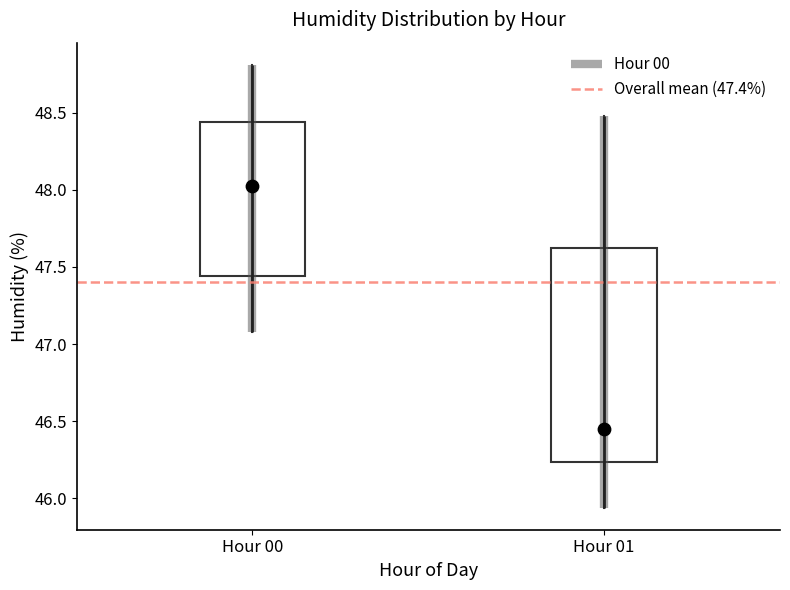

Reading left to right, transcribe this box plot: for each box, give where its median line is, the range the box spans, and where its two whiskers end, as read against the y-axis. The values are not printed on the chart, so give them approximately, as read against the axis.

Hour 00: median 48.05, box 47.45 to 48.45, whiskers 47.10 to 48.80
Hour 01: median 46.45, box 46.25 to 47.60, whiskers 45.95 to 48.50